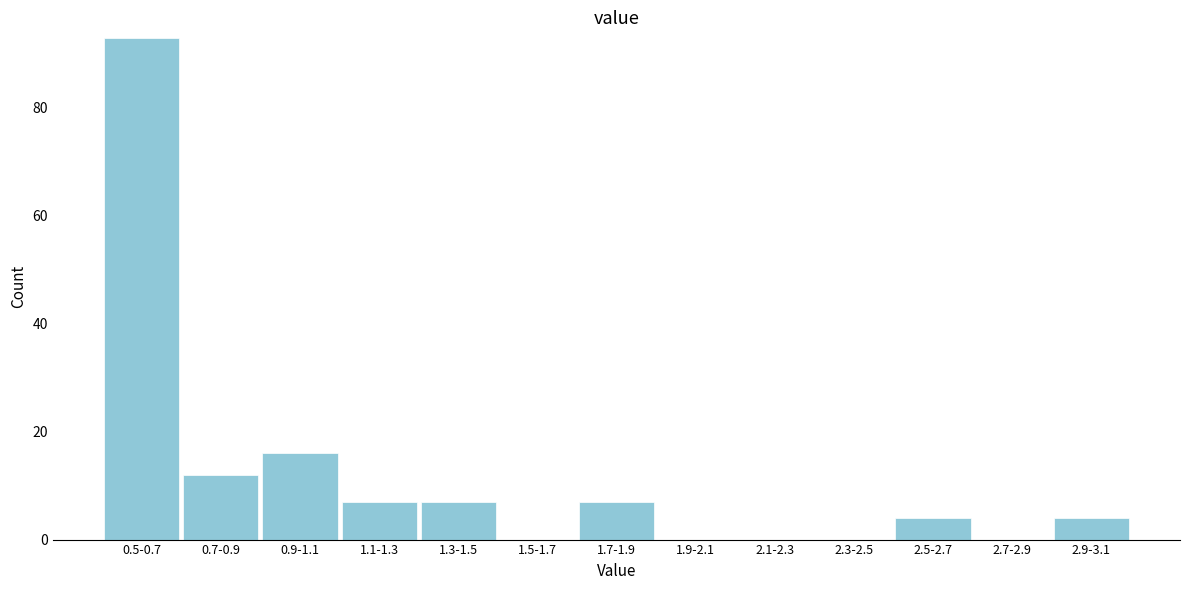

Reading left to right, extract all data points from this chart.

0.5-0.7=93	0.7-0.9=12	0.9-1.1=16	1.1-1.3=7	1.3-1.5=7	1.5-1.7=0	1.7-1.9=7	1.9-2.1=0	2.1-2.3=0	2.3-2.5=0	2.5-2.7=4	2.7-2.9=0	2.9-3.1=4